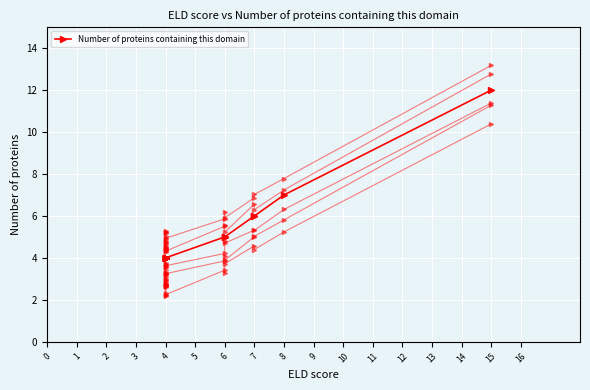

Reading right to left, list all the values displayed in this chart.

12	7	6	6	5	5	5	4	4	4	4	4	4	4	4	4	4